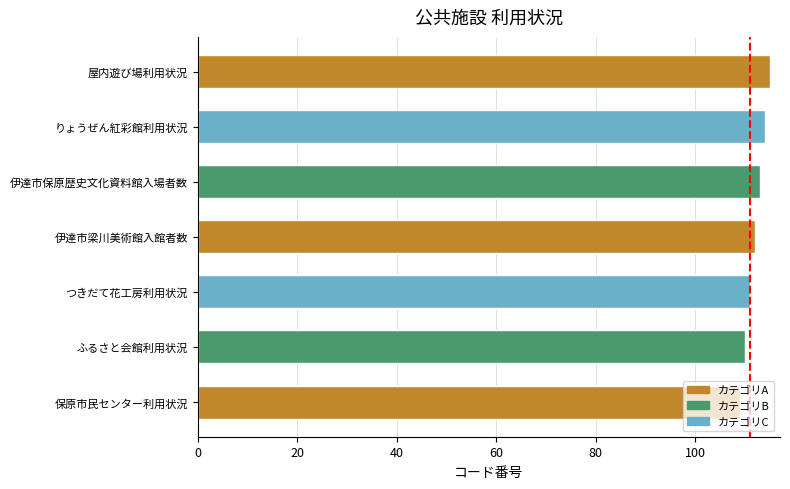

What is the difference between the second highest and minimum values?

5